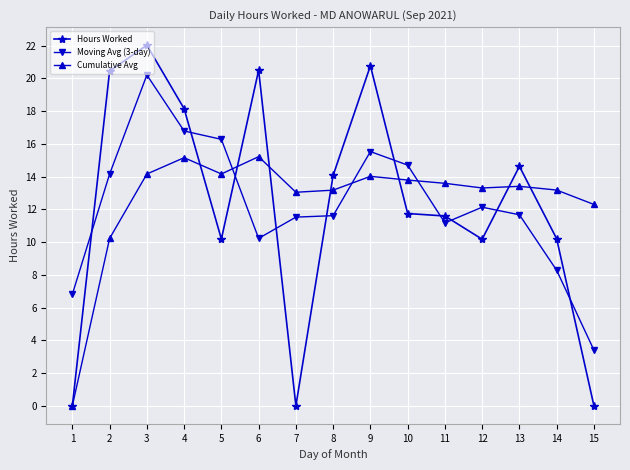

What is the sum of all Moving Avg (3-day) values?

184.4